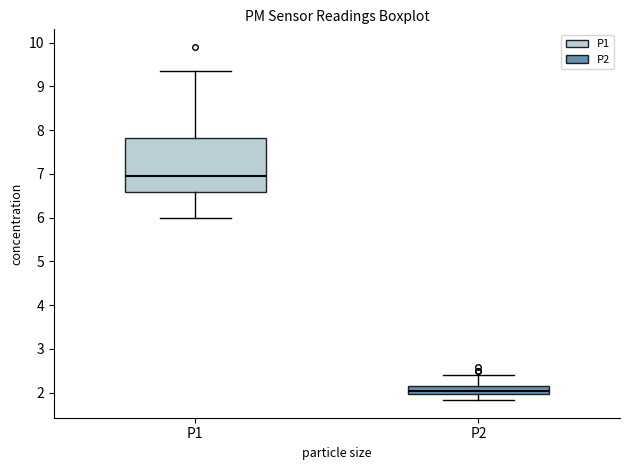

Reading left to right, transcribe this box plot: for each box, give where its median line is, the range the box spans, and where its two whiskers end, as read against the y-axis. The values are not printed on the chart, so give them approximately, as read against the axis.

P1: median 7.0, box 6.6 to 7.8, whiskers 6.0 to 9.4
P2: median 2.0 (inside the box), box 2.0 to 2.2, whiskers 1.8 to 2.4